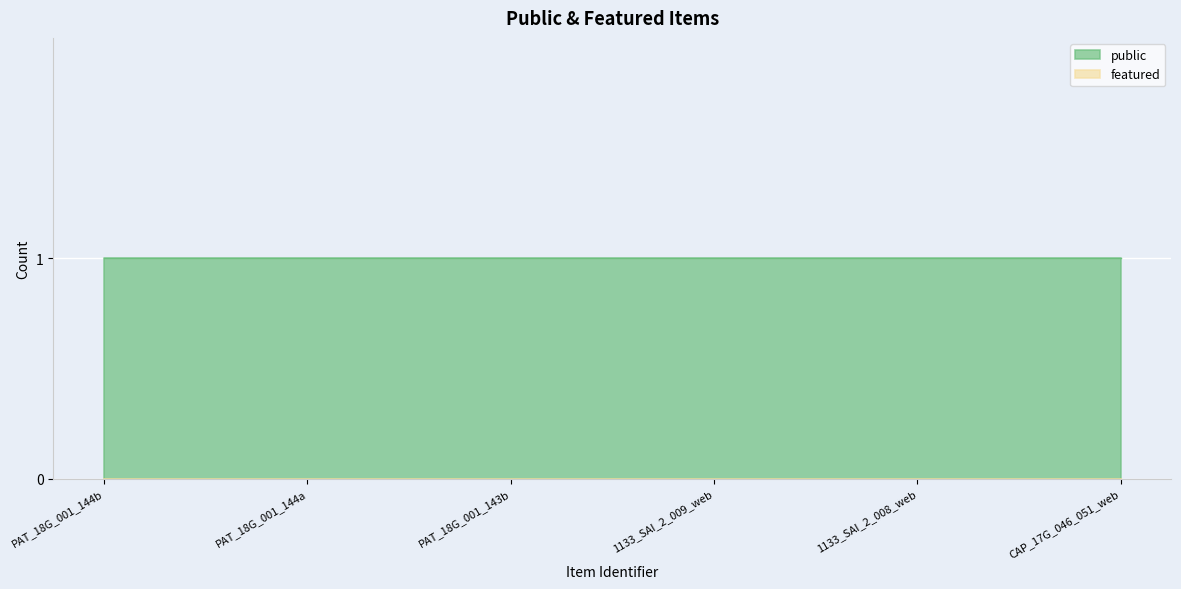

The public series shows 1 at PAT_18G_001_144b. True or false?

True